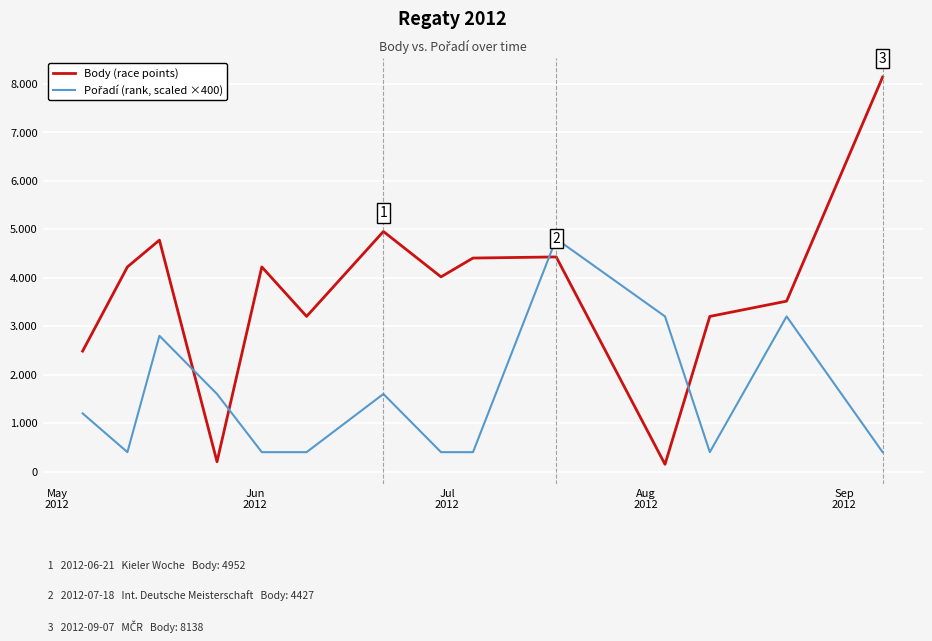

At how many categories does at least one series exceed 7655?

1